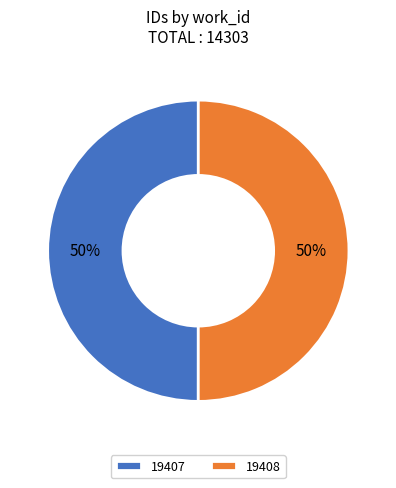

Approximately how many times larger is the value at 19408 compared to 19407?

1.0